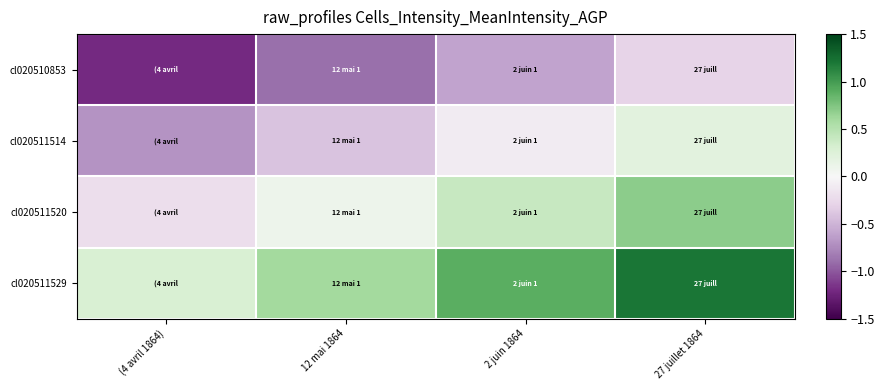

Reading left to right, extract all data points from this chart.

cl020510853: (4 avril 1864)=-1.2	12 mai 1864=-0.9	2 juin 1864=-0.6	27 juillet 1864=-0.3
cl020511514: (4 avril 1864)=-0.7	12 mai 1864=-0.4	2 juin 1864=-0.1	27 juillet 1864=0.2
cl020511520: (4 avril 1864)=-0.2	12 mai 1864=0.1	2 juin 1864=0.4	27 juillet 1864=0.7
cl020511529: (4 avril 1864)=0.3	12 mai 1864=0.6	2 juin 1864=0.9	27 juillet 1864=1.2